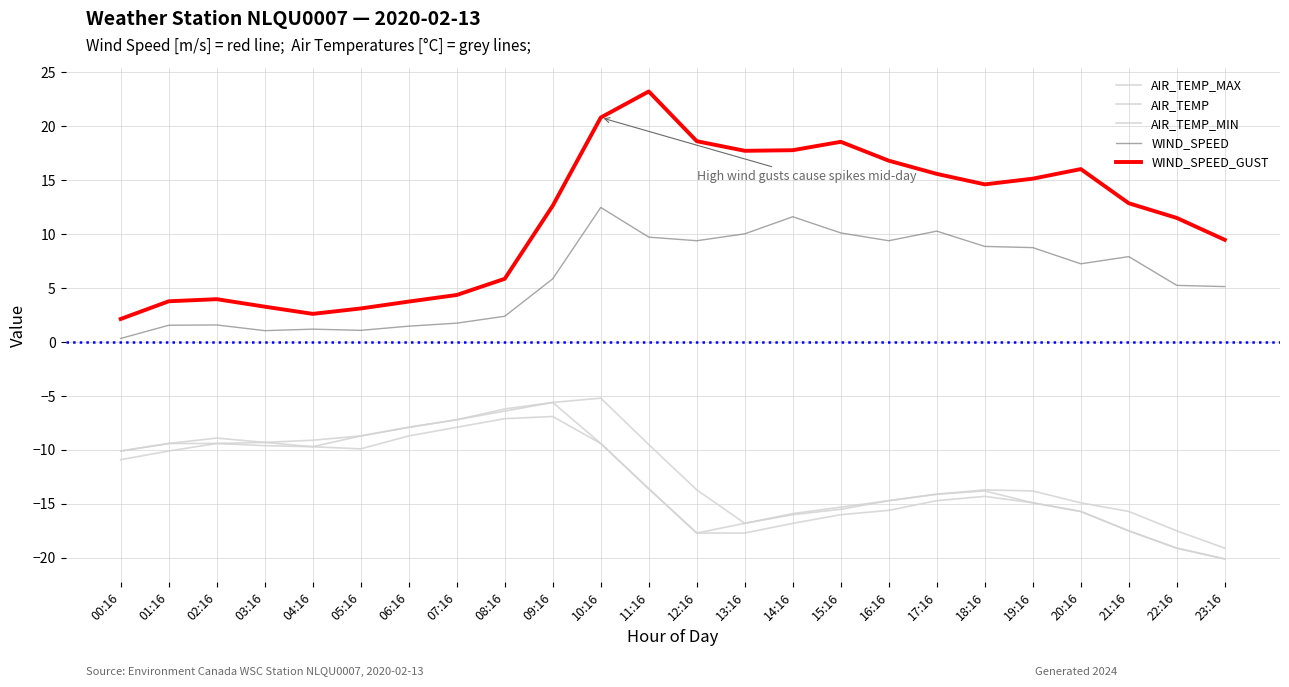

Does the chart have visible grid lines?

Yes